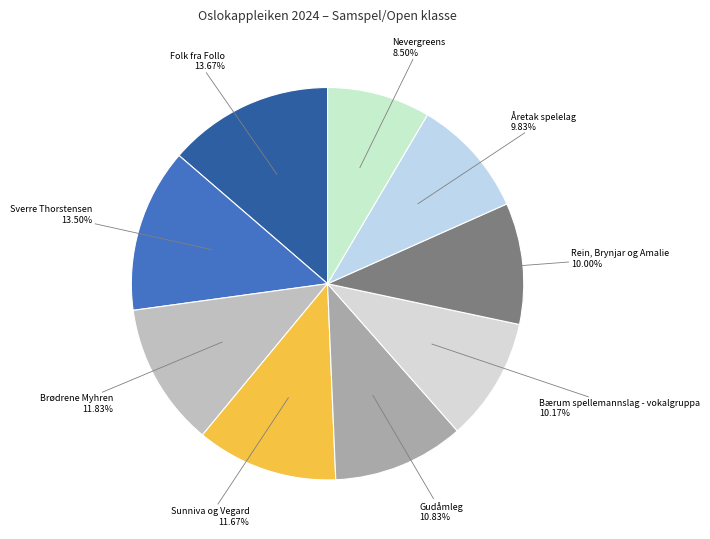

Which slice is the smallest?

Nevergreens